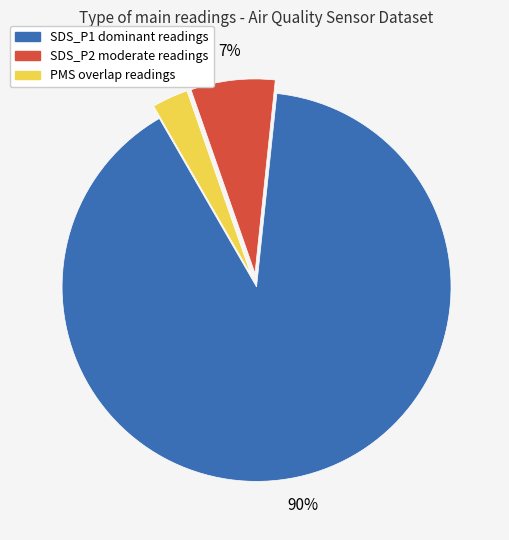

To the nearest percent, what is the average slice percentage?

33%